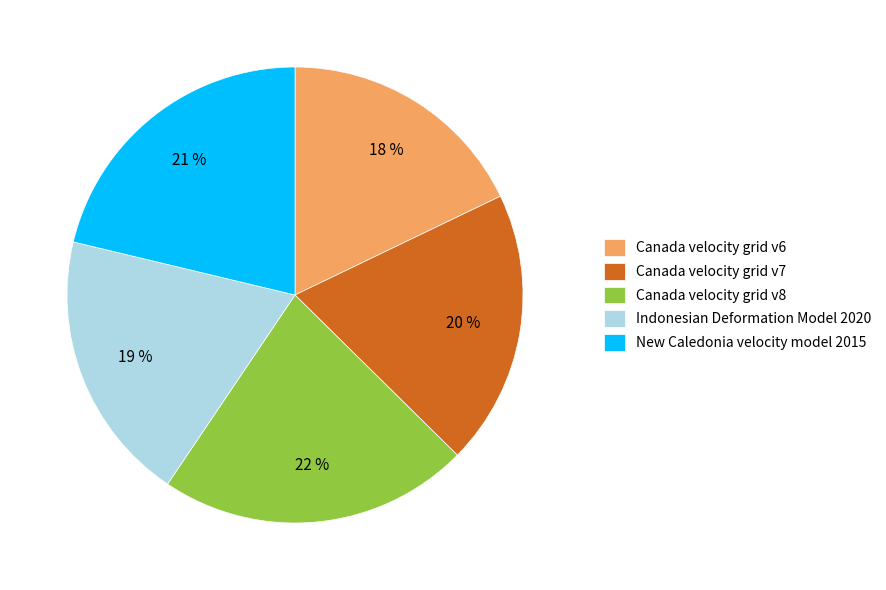

To the nearest percent, what is the difference between the largest and smallest slice percentages?

4%